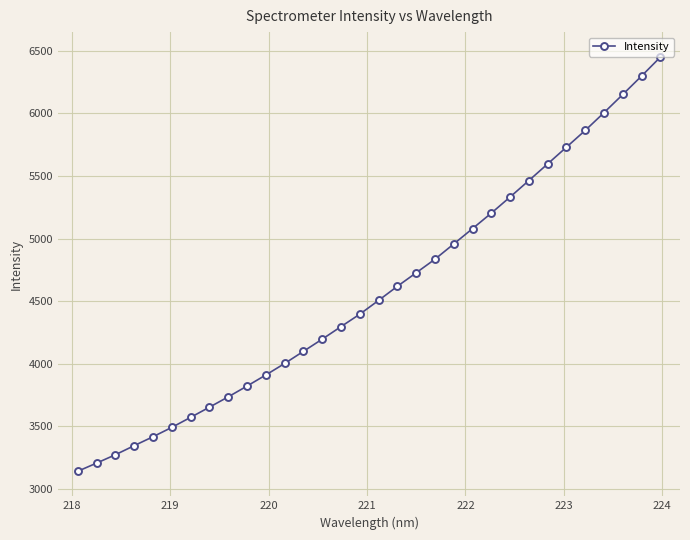

What is the value of the 10th point from the left?

3822.3